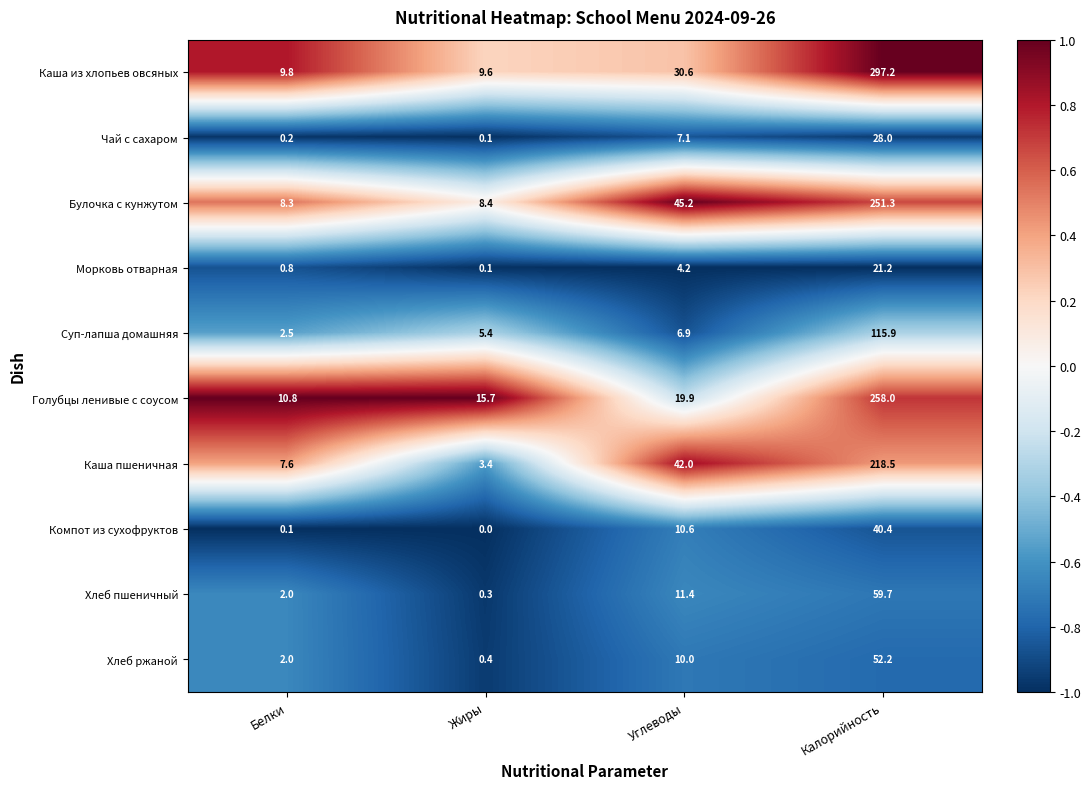

What is the approximate value of Суп-лапша домашняя at Калорийность?

115.9